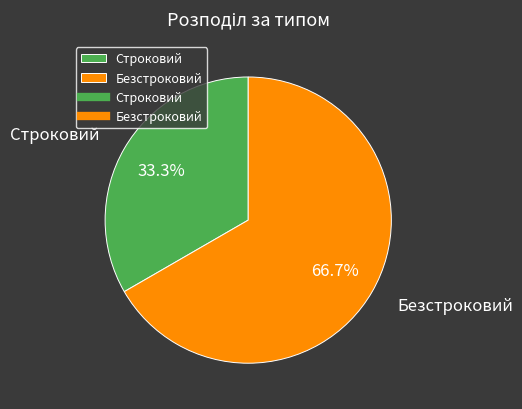

Is it true that Безстроковий is 67% of the pie?

True